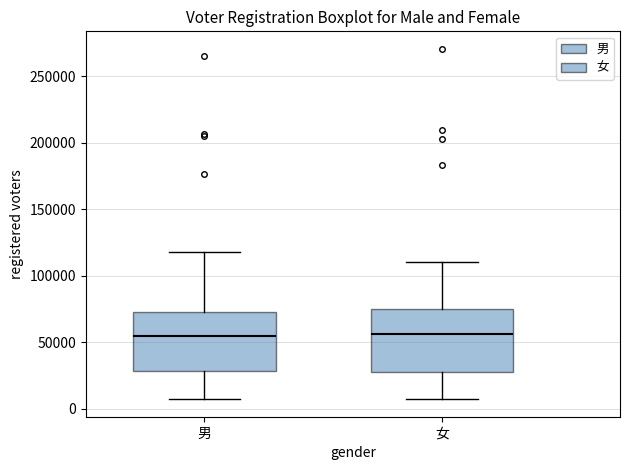

Reading left to right, transcribe this box plot: for each box, give where its median line is, the range the box spans, and where its two whiskers end, as read against the y-axis. The values are not printed on the chart, so give them approximately, as read against the axis.

男: median 55000, box 30000 to 75000, whiskers 5000 to 120000
女: median 55000, box 25000 to 75000, whiskers 5000 to 110000